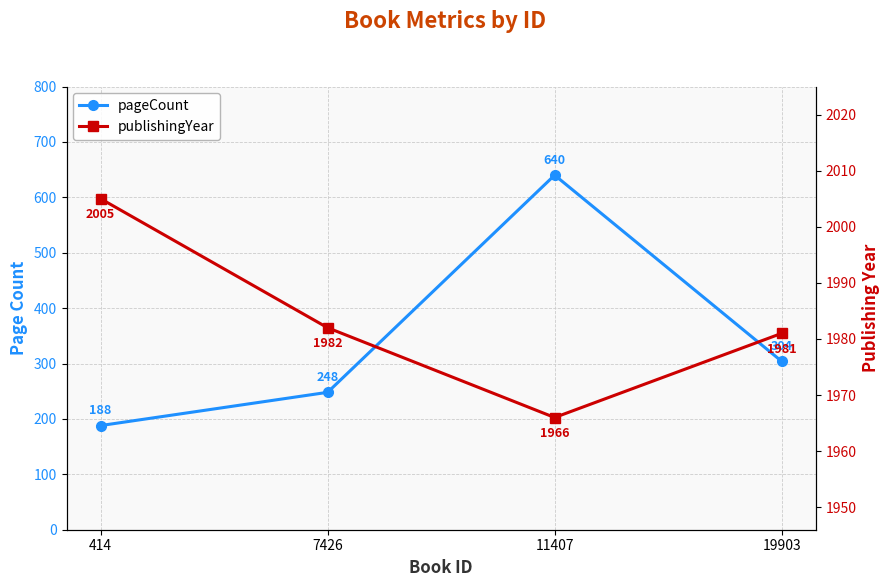

True or false: publishingYear has a value of 1165 at 11407.

False